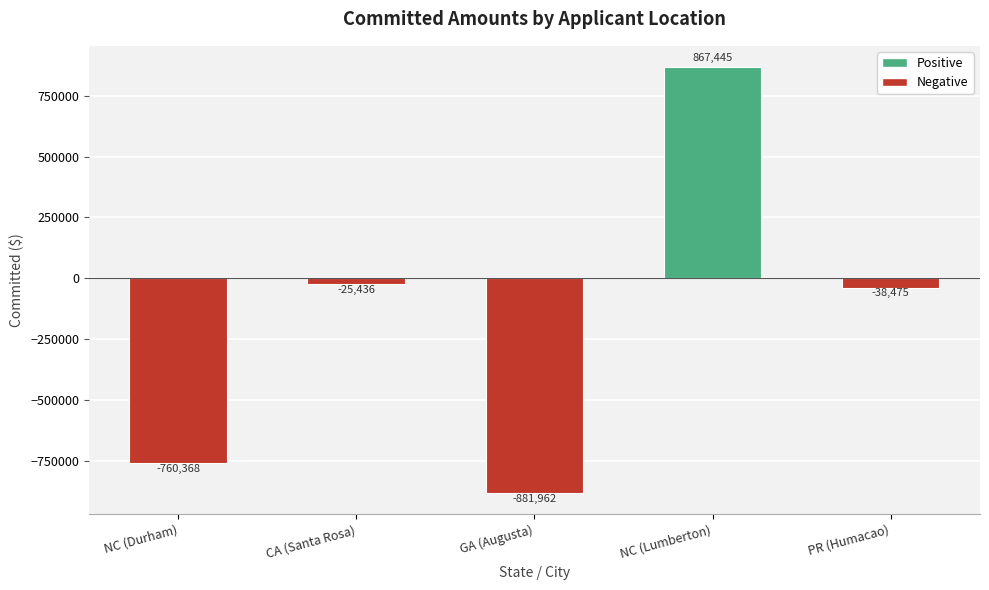

What is the label of the 5th bar from the right?

NC (Durham)